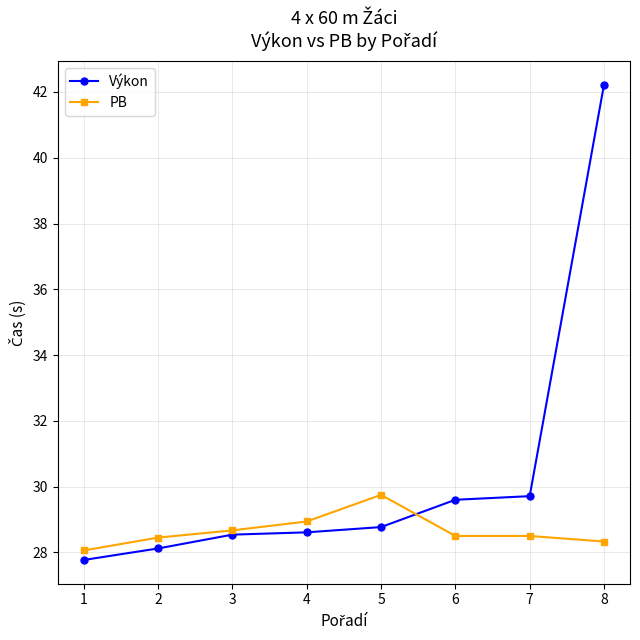

Which series has the largest total across all categories?

Výkon